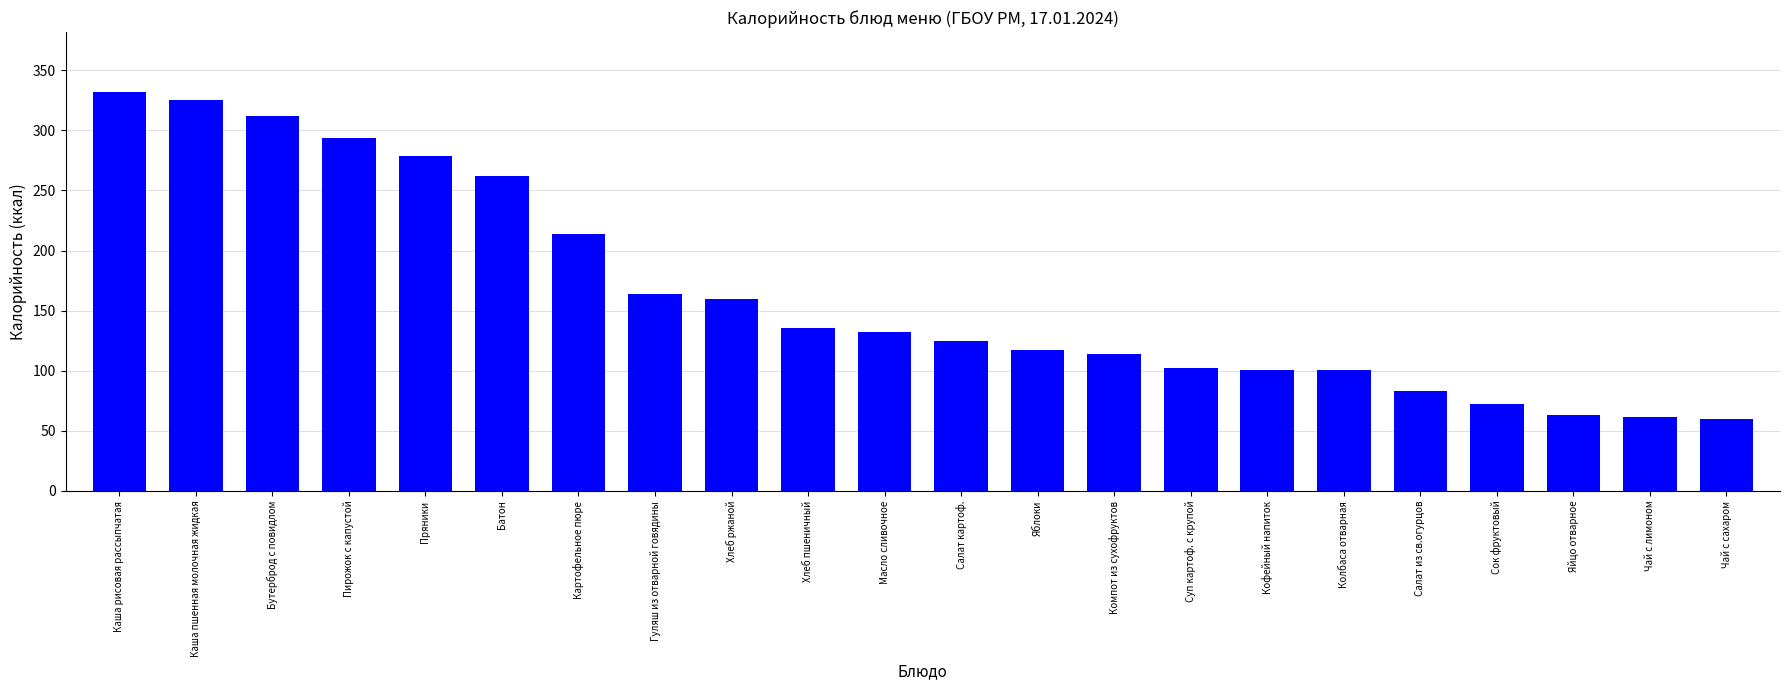

What is the maximum value shown in the chart?

332.0